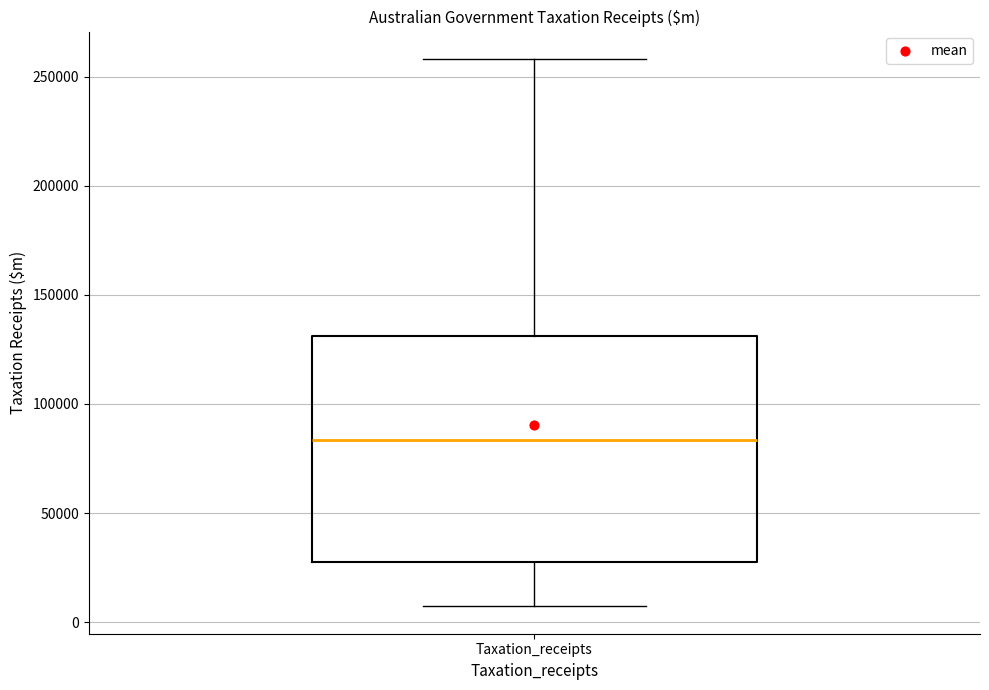

Where does the upper whisker of the box for Taxation_receipts end on the y-axis? The values are not printed on the chart, so give them approximately, as read against the axis.

260000